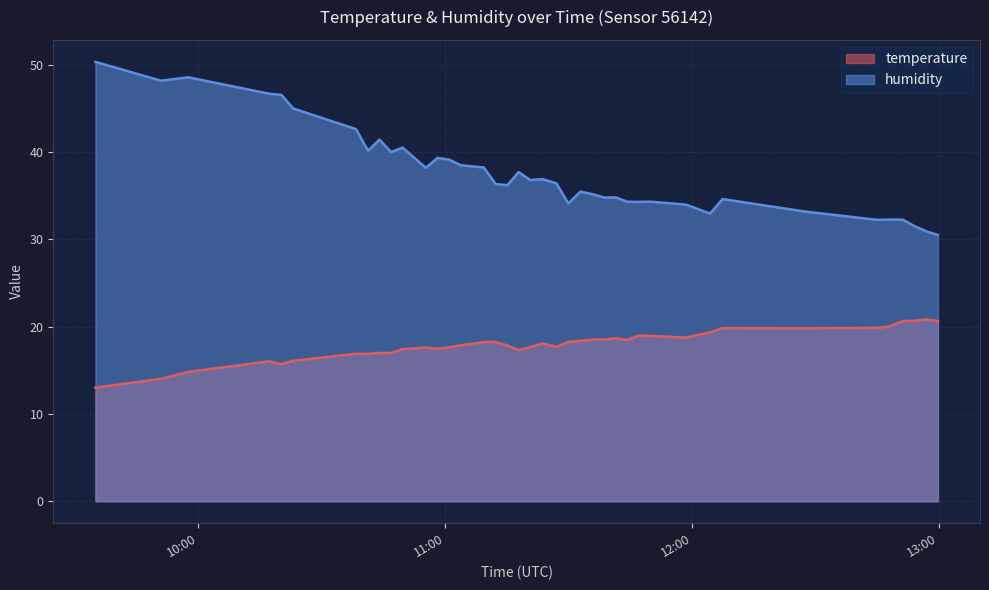

Which series has the largest range (max minus min)?

humidity